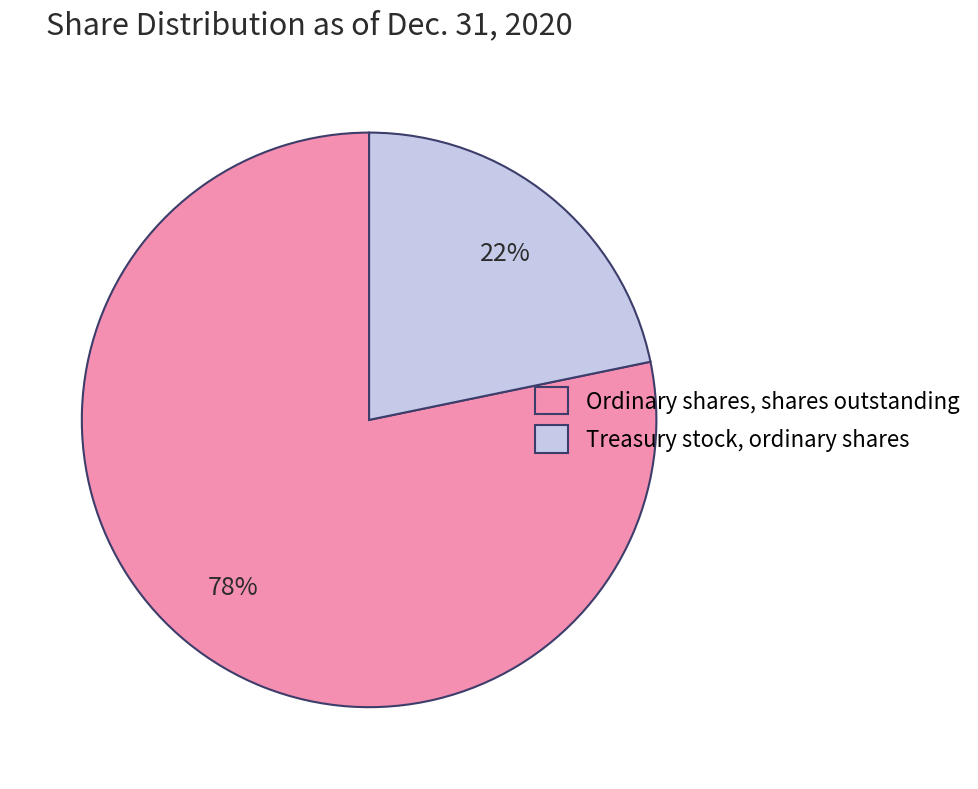

Which slice is the smallest?

Treasury stock, ordinary shares